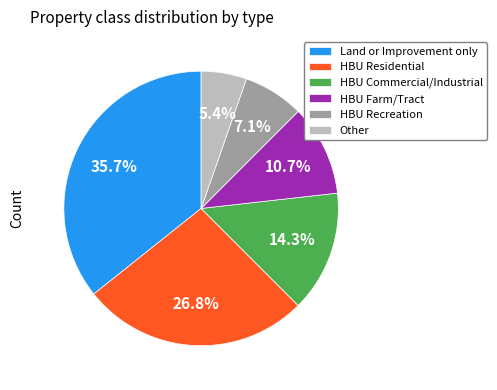

To the nearest percent, what is the average slice percentage?

17%